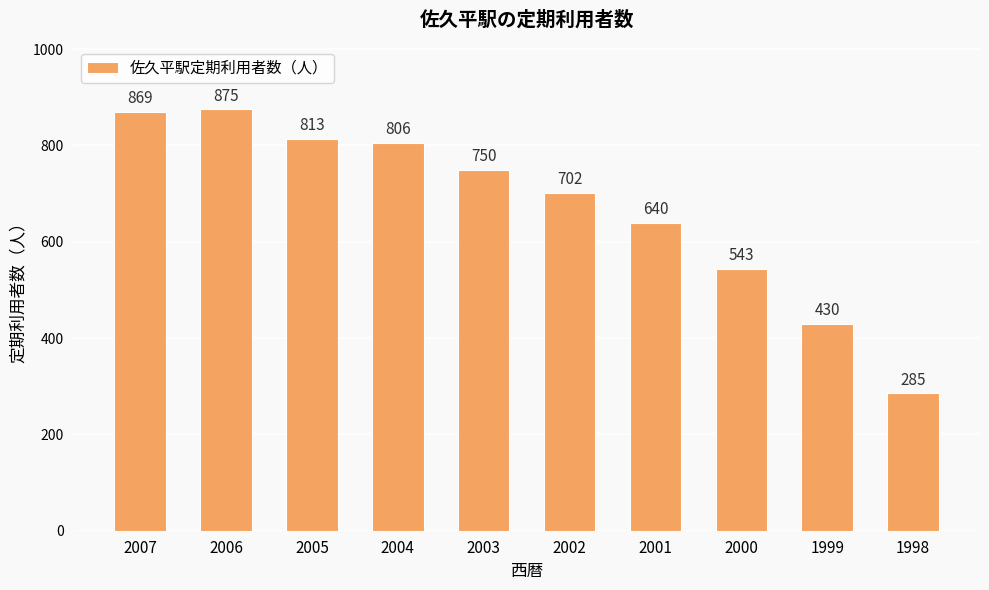

Reading left to right, transcribe all the data shown in this chart.

869	875	813	806	750	702	640	543	430	285